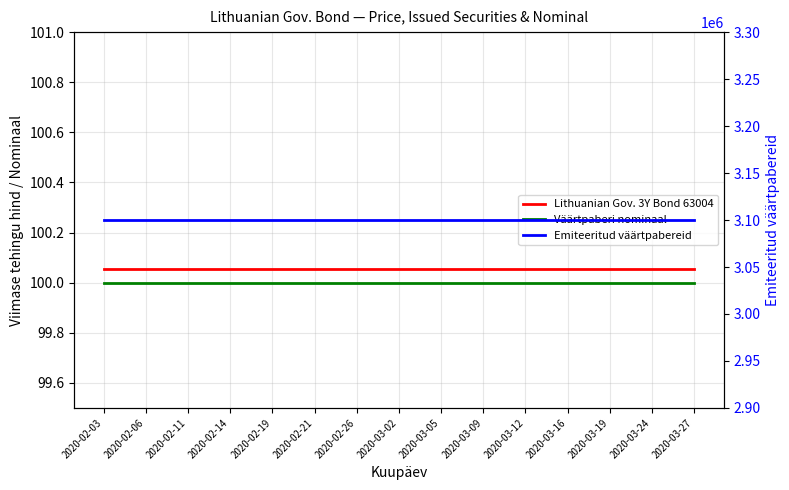

Where is Väärtpaberi nominaal nearest to the value 100?

2020-02-03